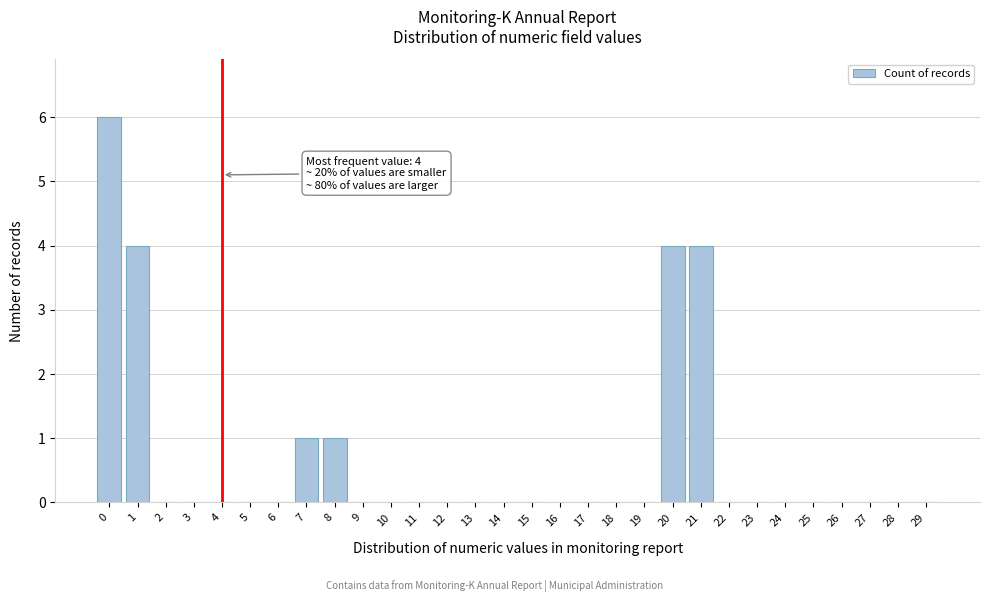

Reading left to right, extract all data points from this chart.

0=6	1=4	2=0	3=0	4=0	5=0	6=0	7=1	8=1	9=0	10=0	11=0	12=0	13=0	14=0	15=0	16=0	17=0	18=0	19=0	20=4	21=4	22=0	23=0	24=0	25=0	26=0	27=0	28=0	29=0